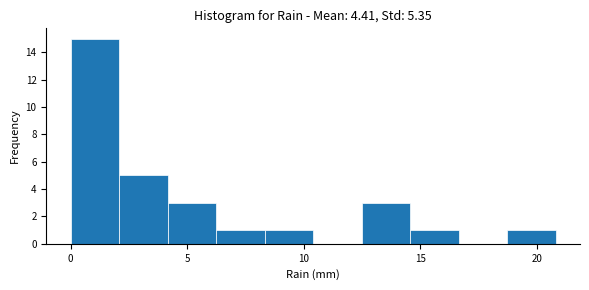

Which range on the x-axis has the tallest bar?

0.0 to 2.0